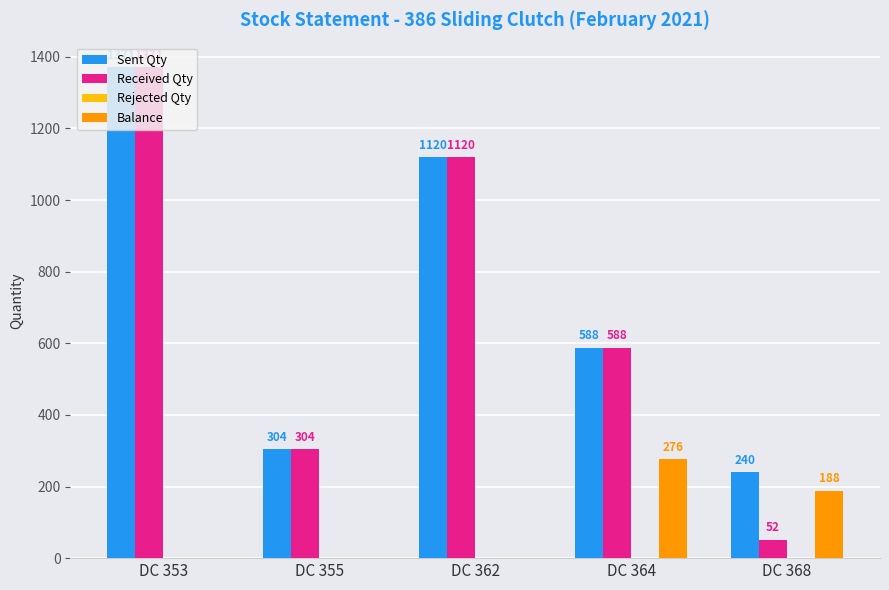

The value of Balance at DC 368 is 278. True or false?

False